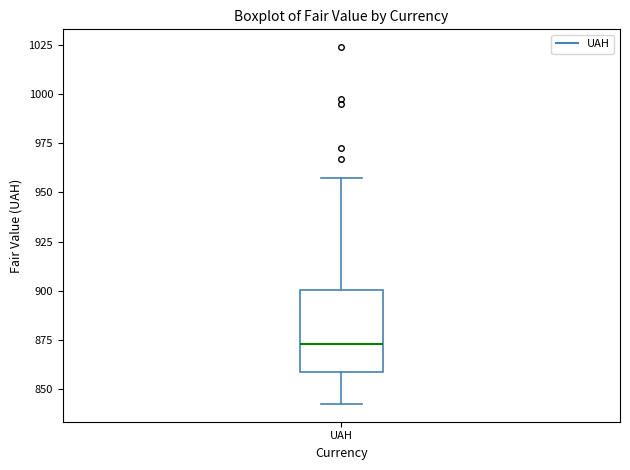

Read this box plot against the y-axis: the position of the median line, the range covered by the box, and the ends of both whiskers. The values are not printed on the chart, so give them approximately, as read against the axis.

median 875, box 860 to 900, whiskers 840 to 955